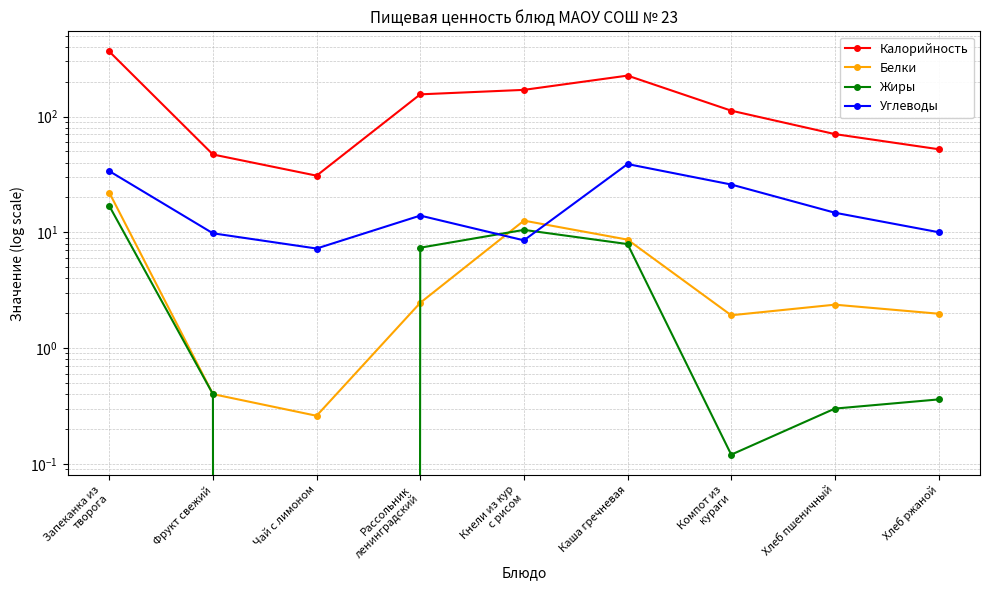

True or false: Жиры has more than 1 interior local peaks.

False